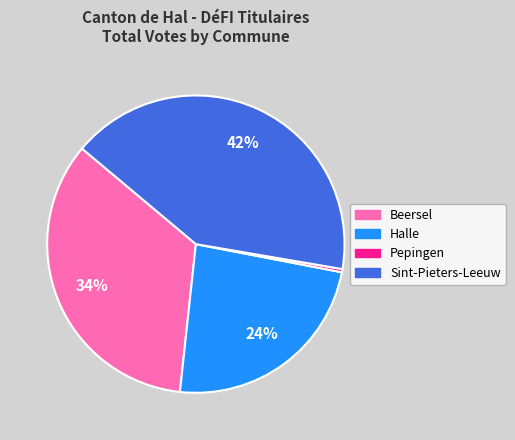

Is there any slice that represents more than half of the pie?

No